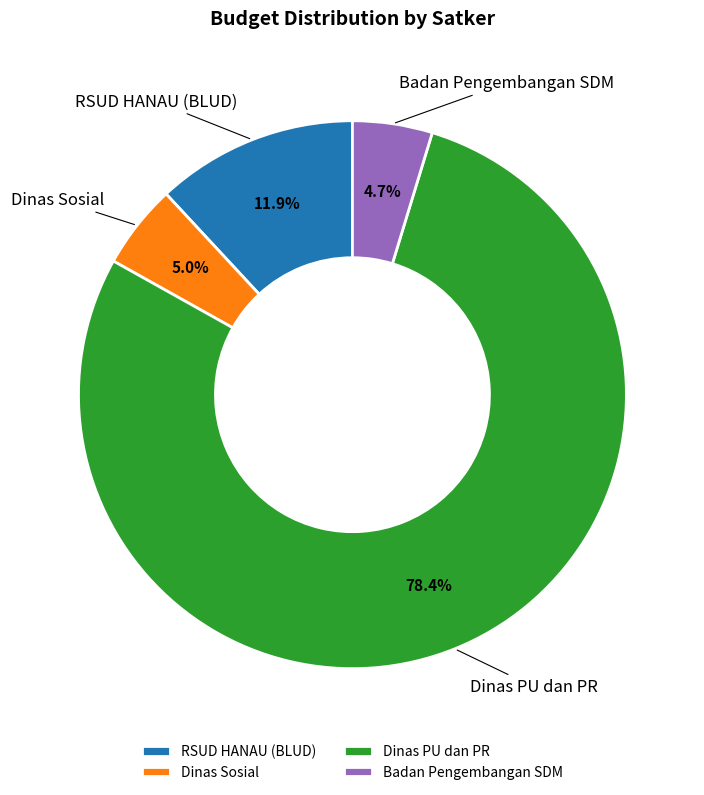

To the nearest percent, what is the average slice percentage?

25%